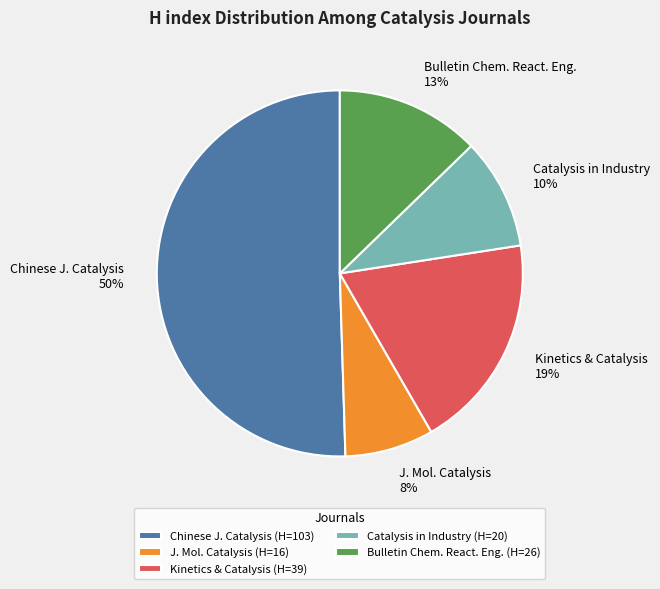

Count the number of slices in the pie.

5